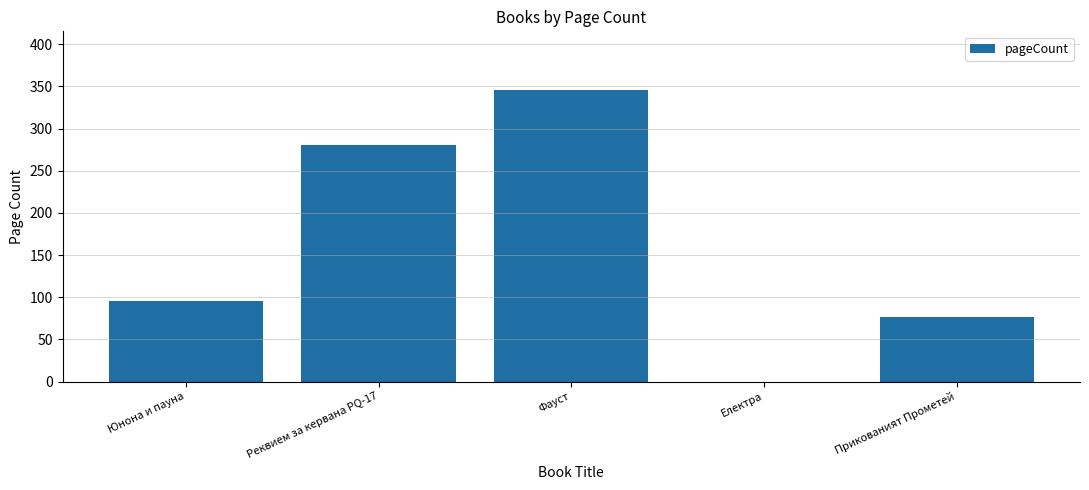

What is the greatest value displayed?

346